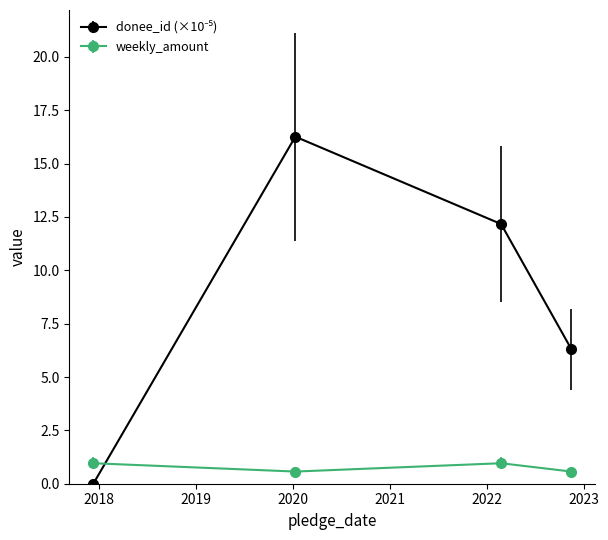

What is the average value of the weekly_amount series?

0.8